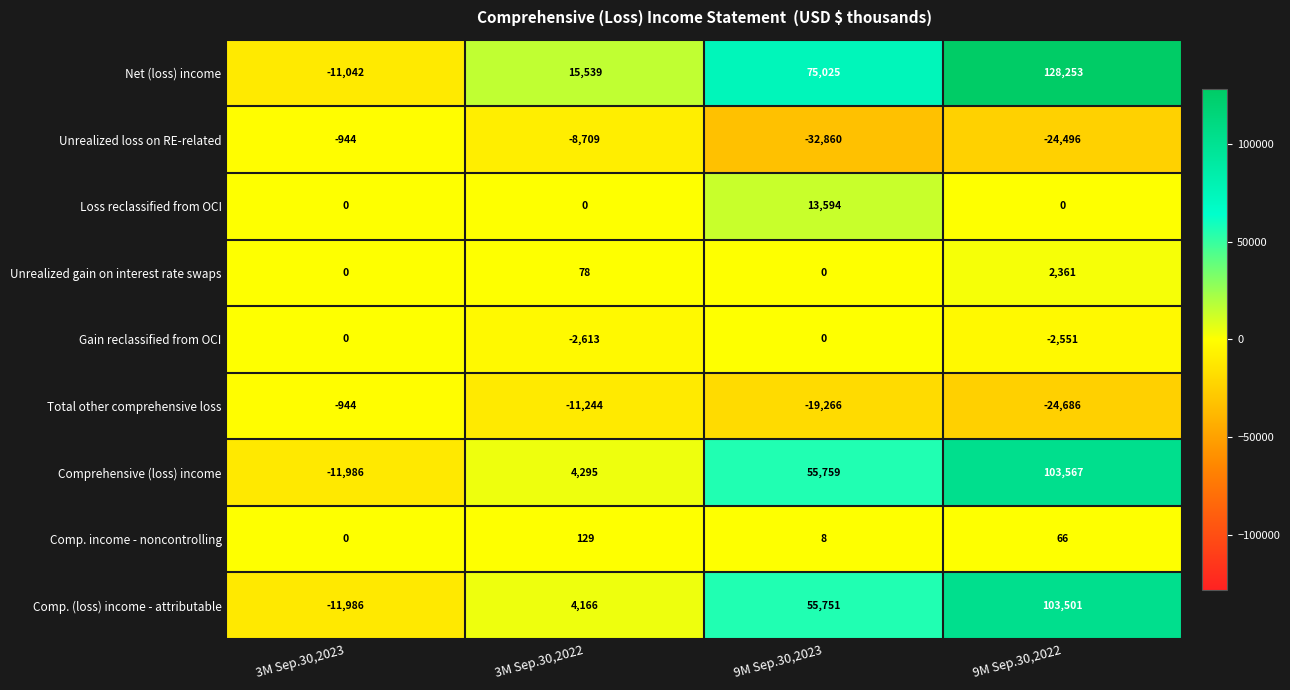

The value of Comp. income - noncontrolling at 3M Sep.30,2023 is 0. True or false?

True